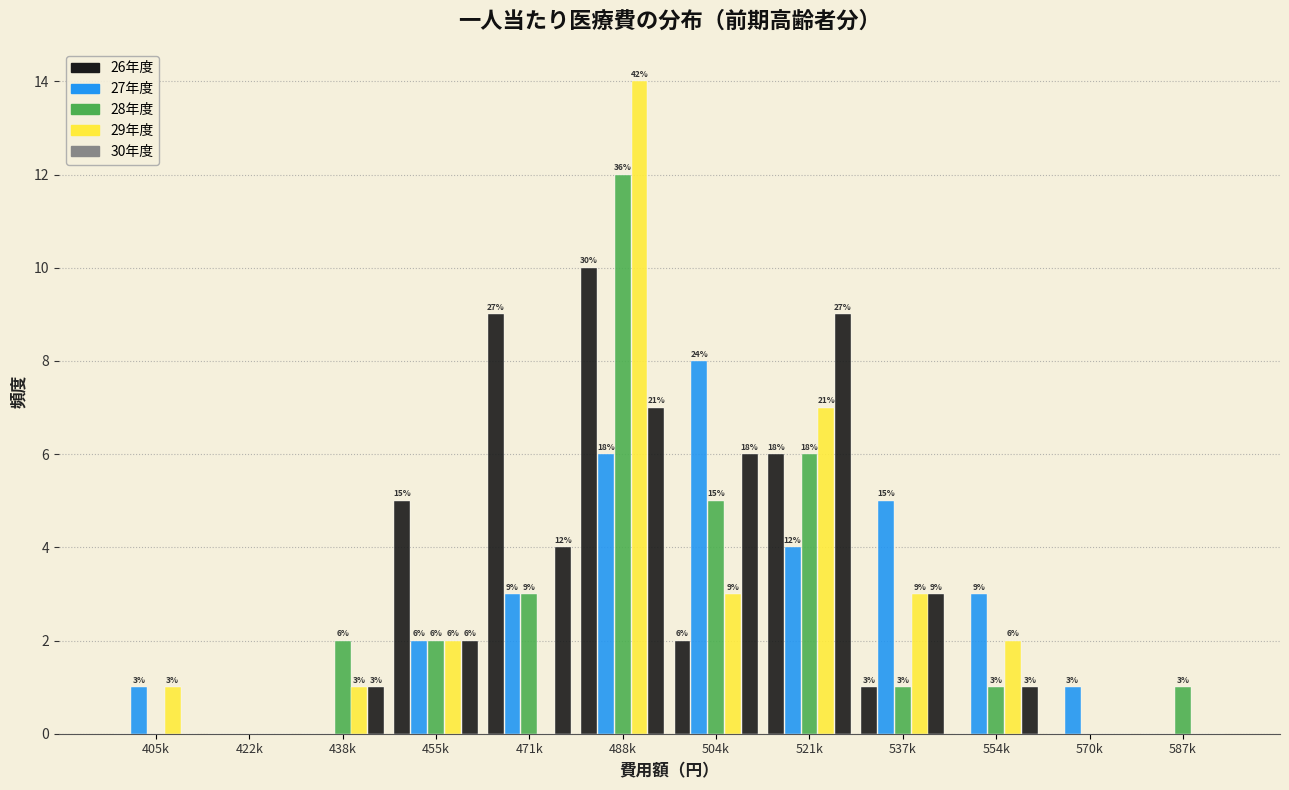

How many groups of bars are there?

12